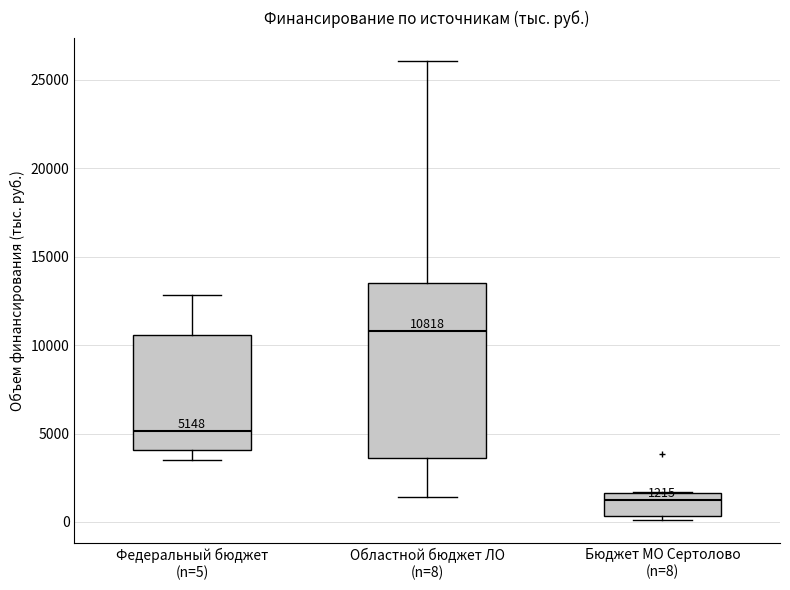

Which box has the lowest median line?

Бюджет МО Сертолово (n=8)